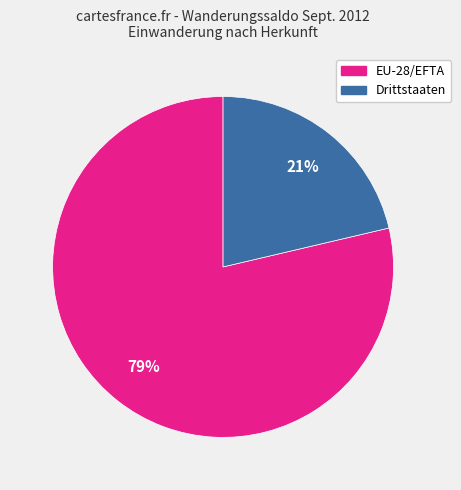

What is the majority slice?

EU-28/EFTA